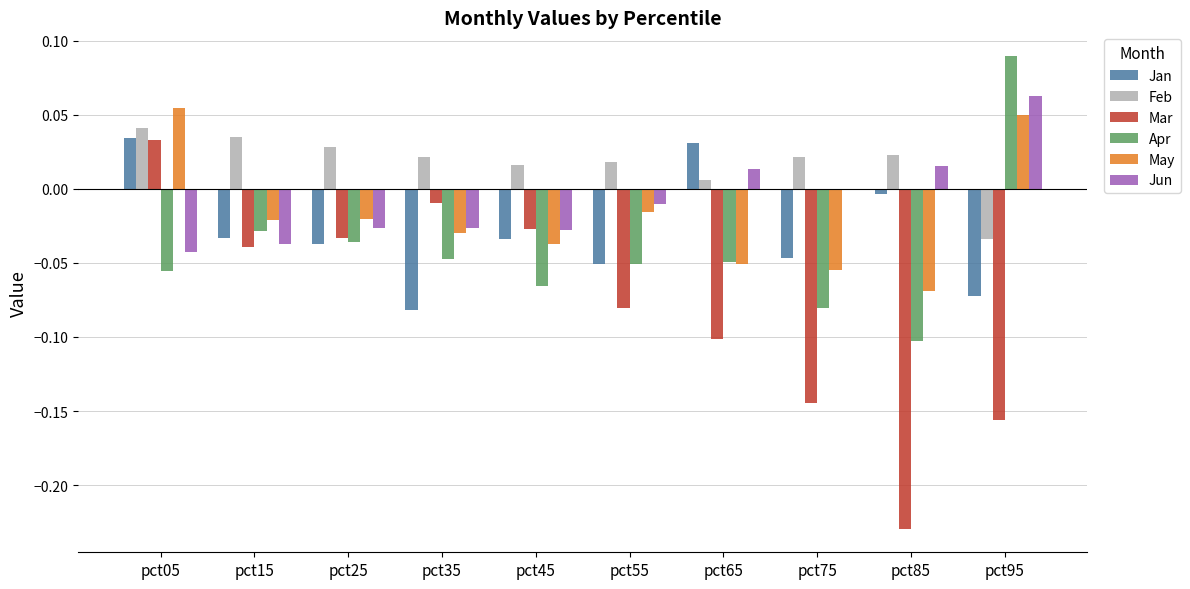

What are all the series names shown in the legend?

Jan, Feb, Mar, Apr, May, Jun